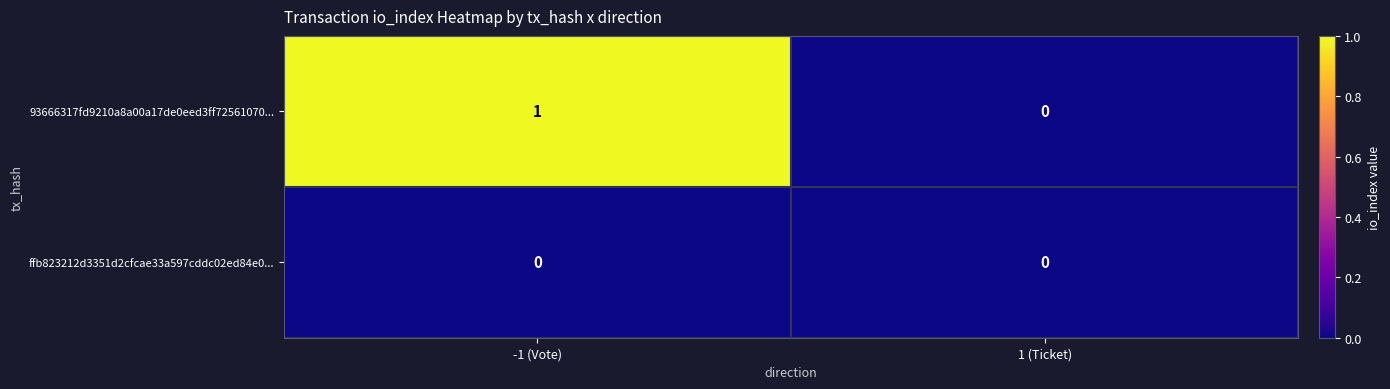

At which category does the chart reach its peak across all series?

-1 (Vote)